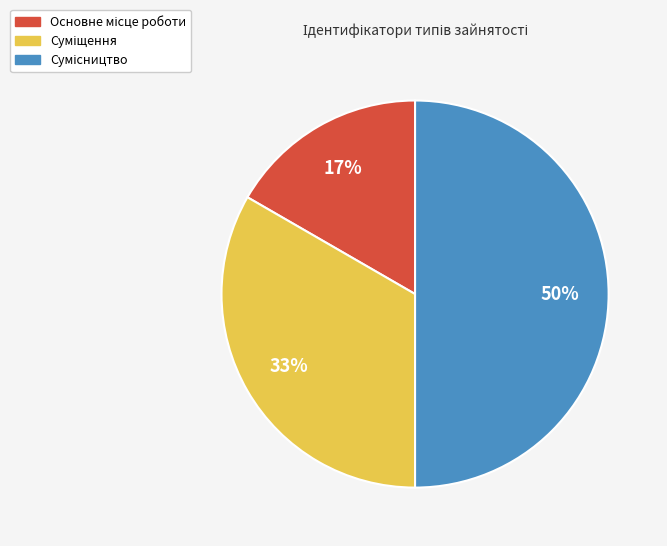

To the nearest percent, what is the difference between the largest and smallest slice percentages?

33%